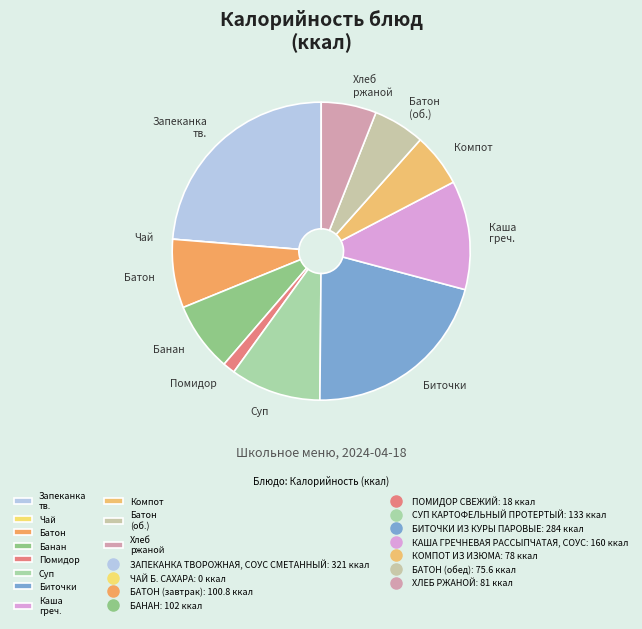

Which has a higher value, Батон or Суп?

Суп